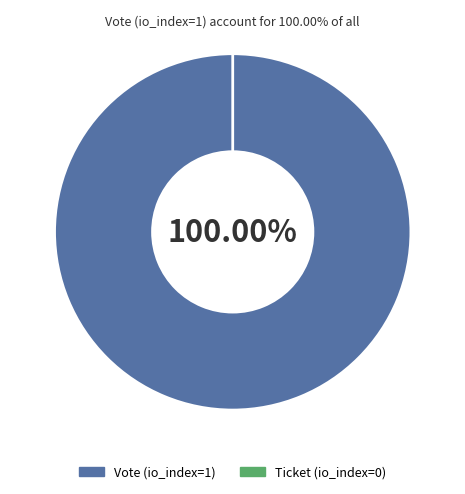

What is the change in value from Vote (io_index=1) to Ticket (io_index=0)?

-1